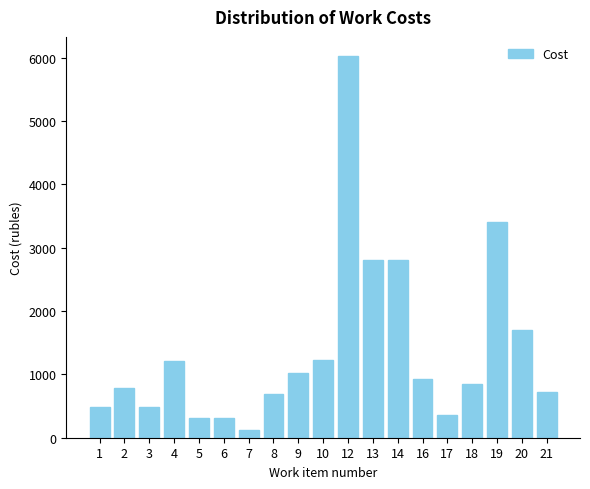

What is the sum of all values?

26276